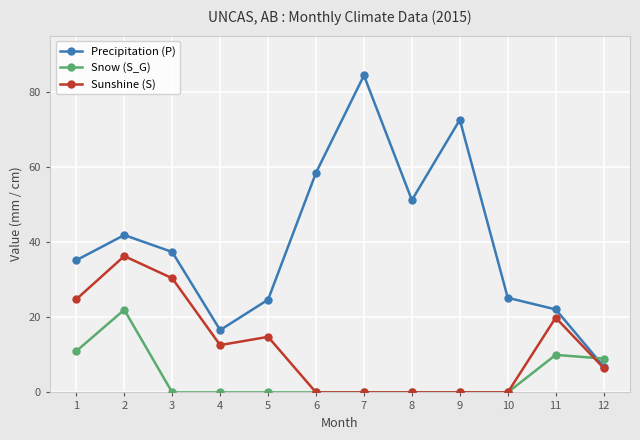

True or false: Snow (S_G) has more than 1 points higher than both neighbors.

True